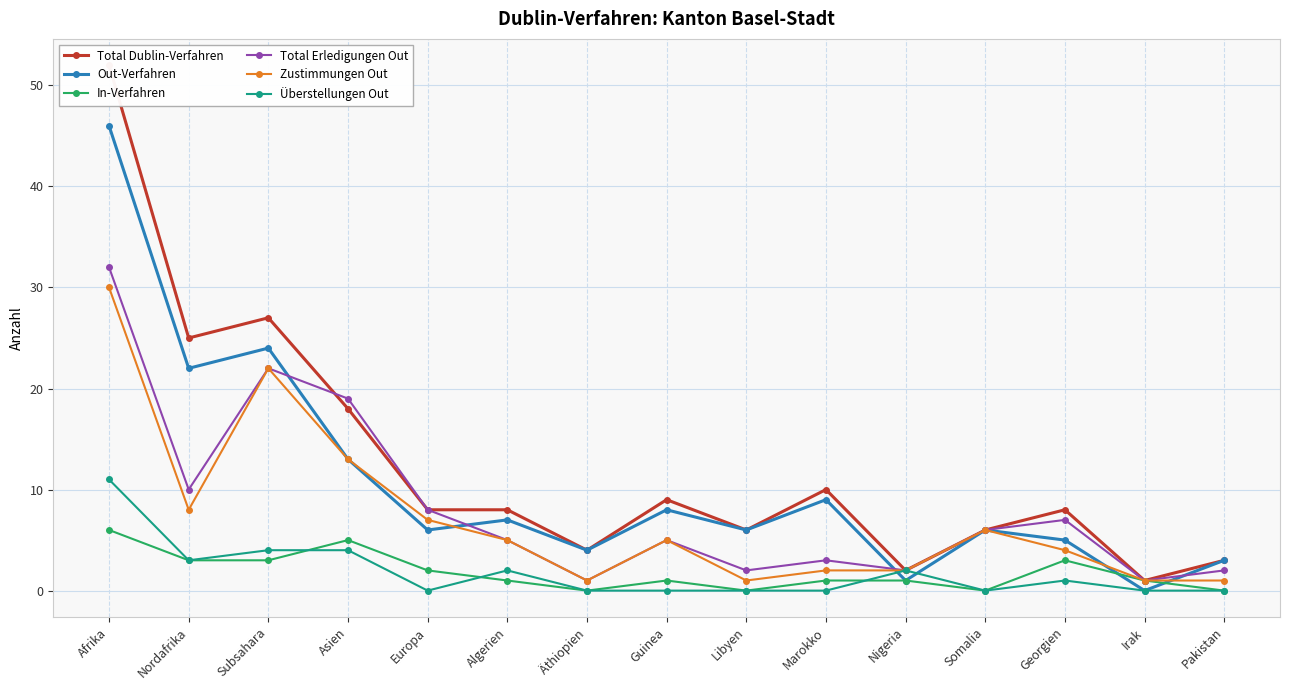

The In-Verfahren series shows 4 at Nordafrika. True or false?

False